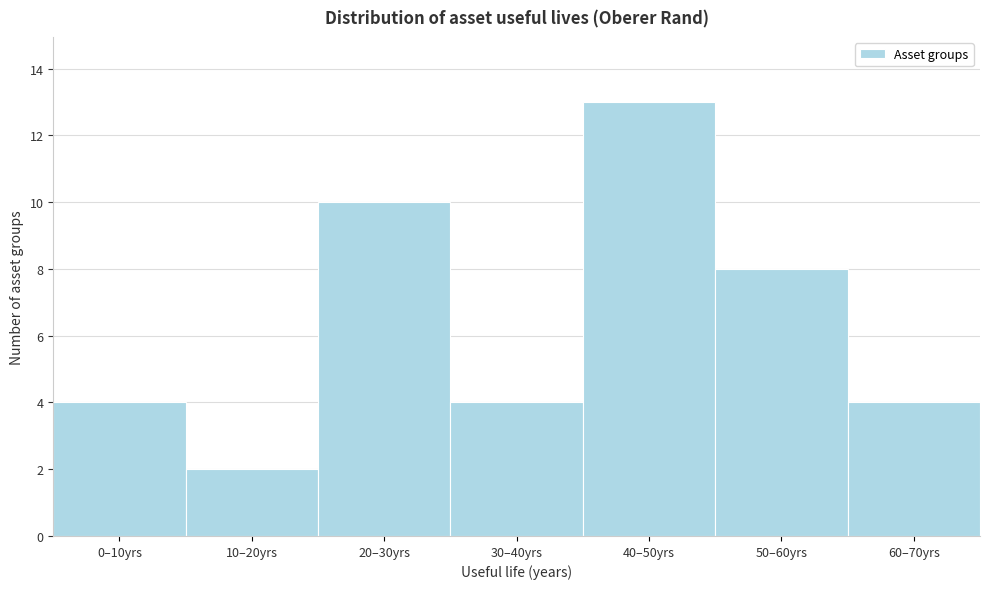

Reading left to right, transcribe all the data shown in this chart.

0–10yrs=4	10–20yrs=2	20–30yrs=10	30–40yrs=4	40–50yrs=13	50–60yrs=8	60–70yrs=4